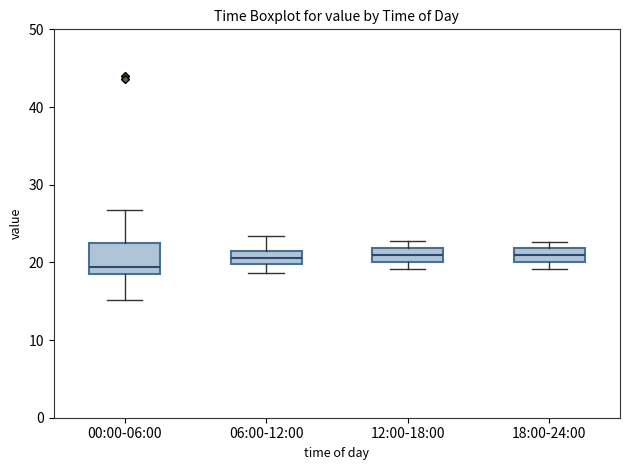

Which box is the tallest, from its lower edge to its upper edge?

00:00-06:00